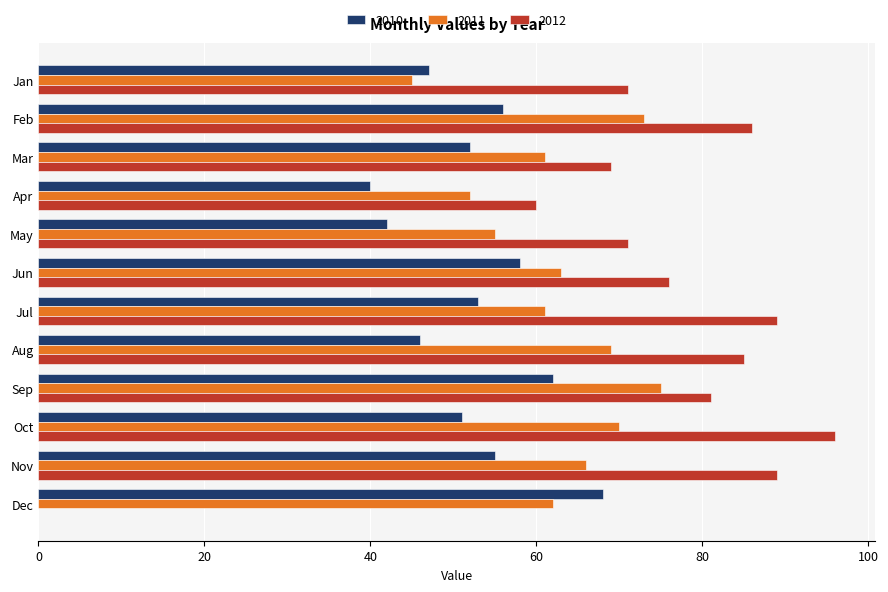

The value of 2011 at Oct is 70. True or false?

True